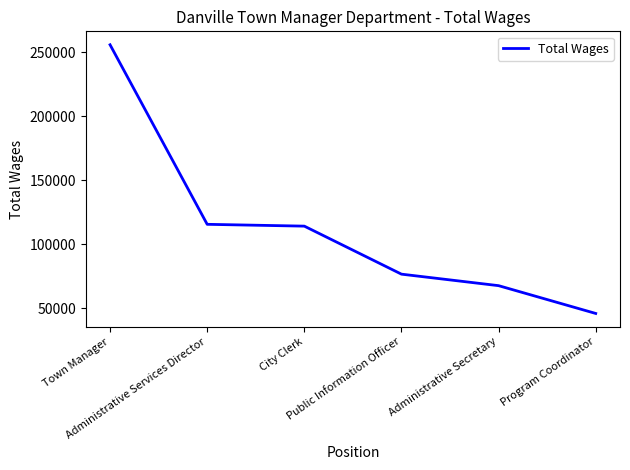

What is the sum of all values?

675212